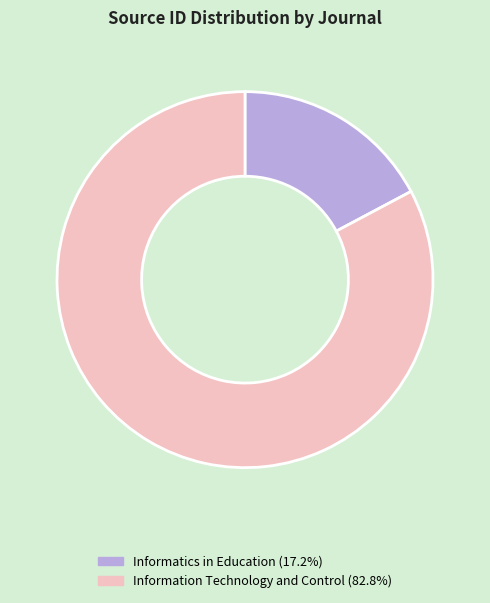

Which slice is the largest?

Information Technology and Control